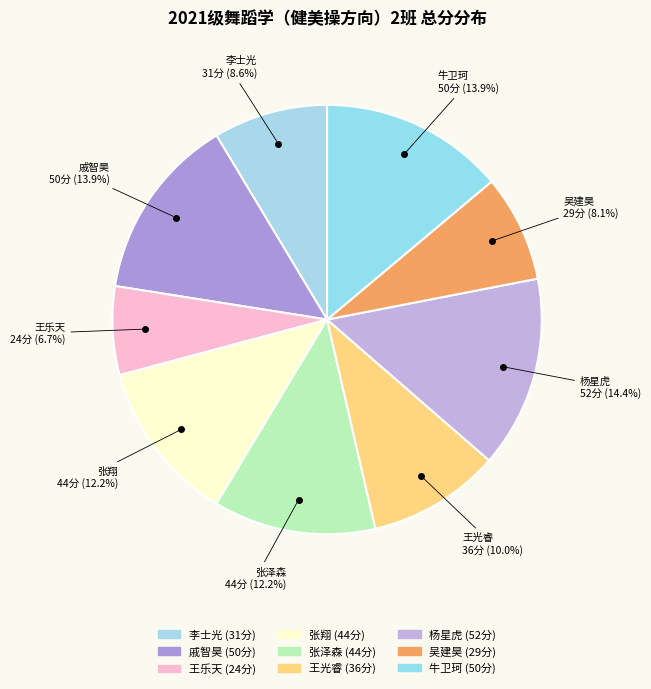

Does 李士光 account for over 50% of the chart?

No